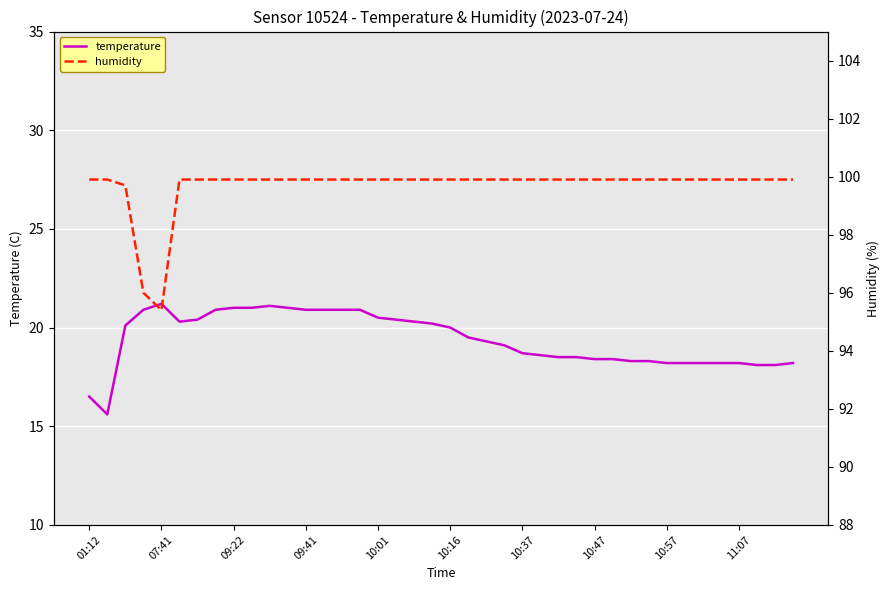

What is the difference between the maximum and second lowest values in the humidity series?

3.9